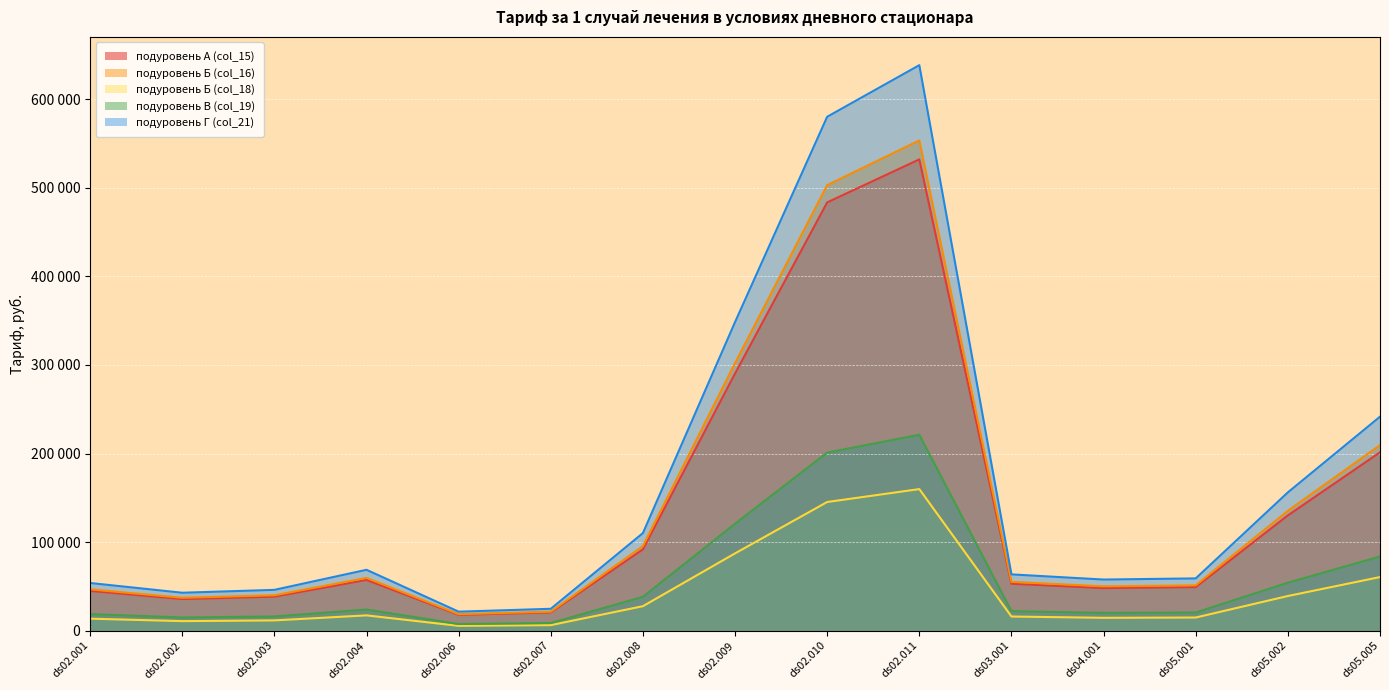

True or false: подуровень Г (col_21) and подуровень А (col_15) intersect in this chart.

False